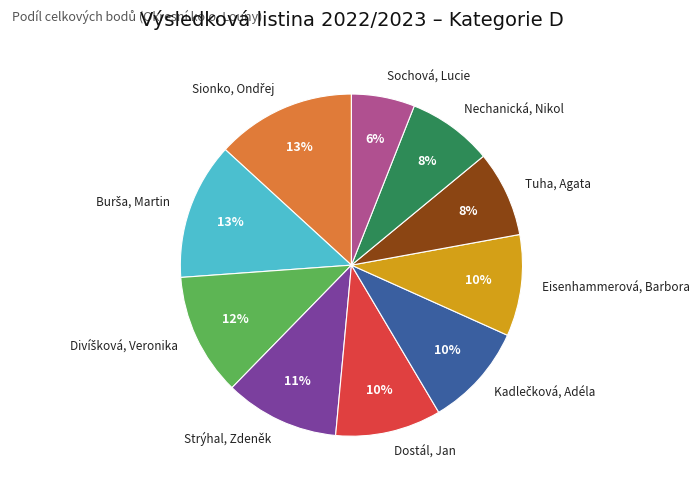

Which category has the smallest portion of the pie?

Sochová, Lucie